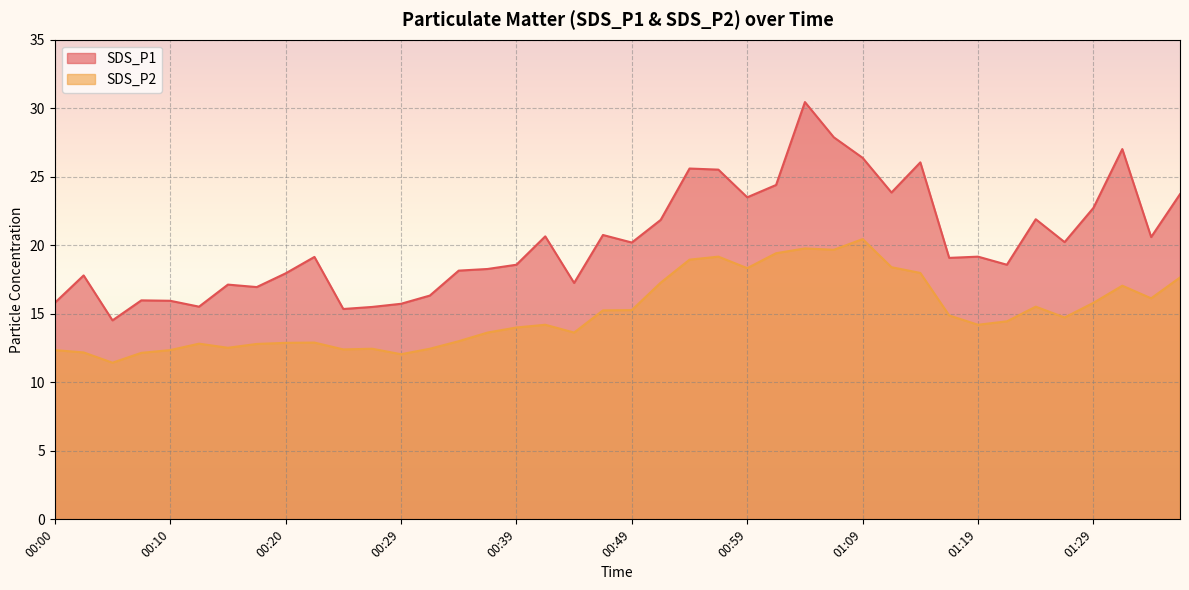

What is the difference between the SDS_P2 values at 01:19 and 01:11?

4.2